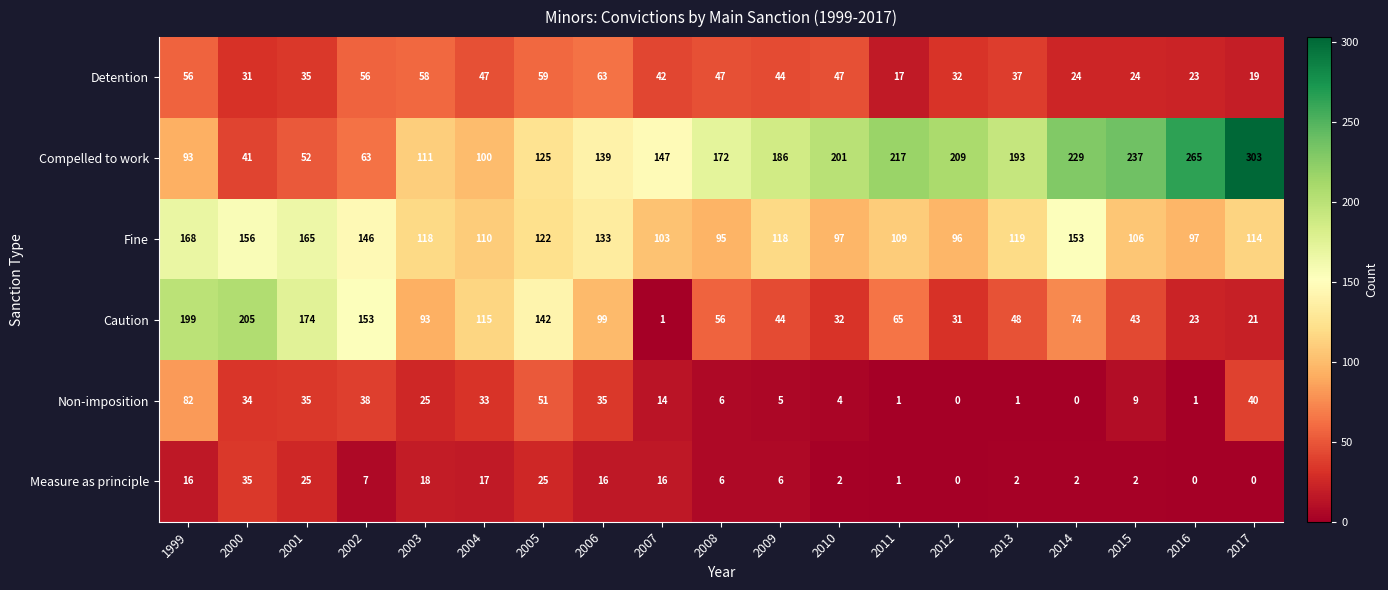

At which label does Fine reach its peak?

1999